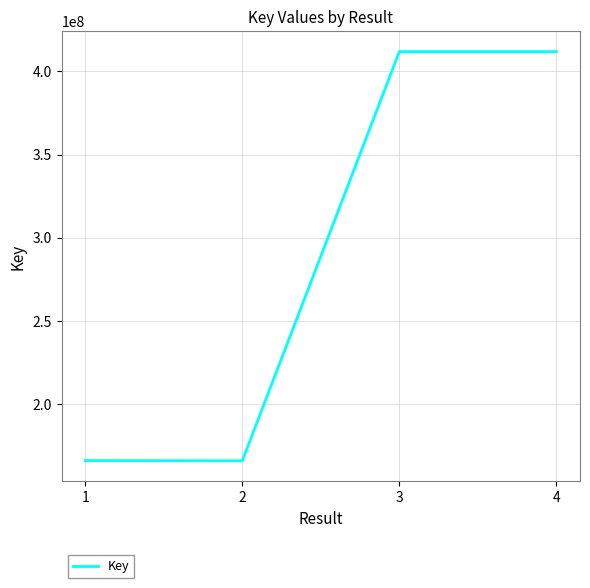

What is the smallest value displayed?

165964473